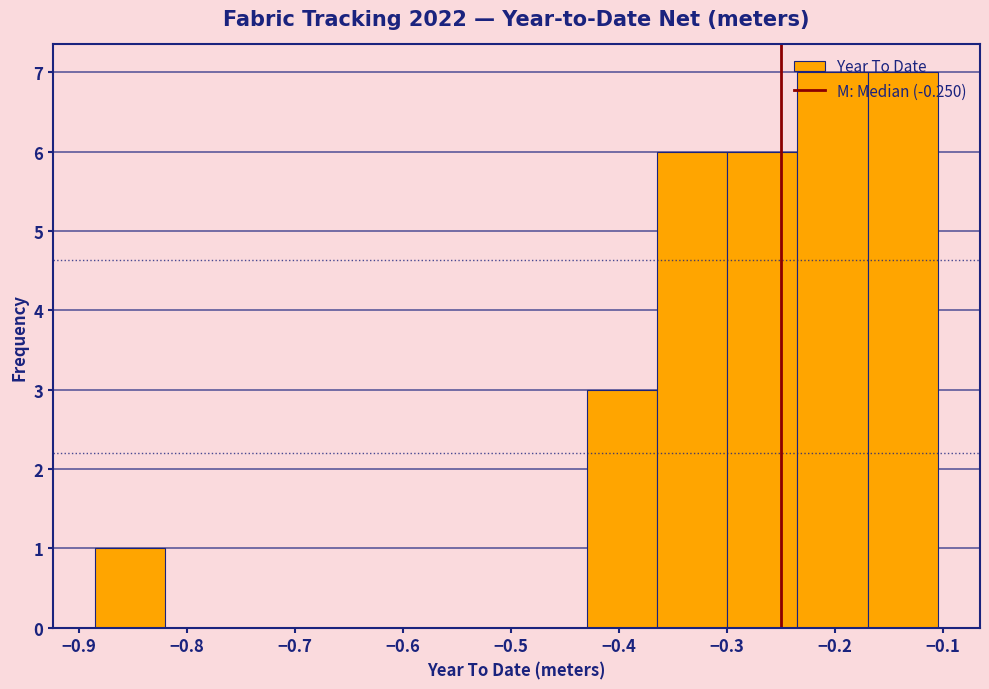

How tall is the bar that spans -0.30 to -0.23 on the x-axis? Neither the bar edges nor the heights are printed on the chart, so give them approximately, as read against the axes.

6